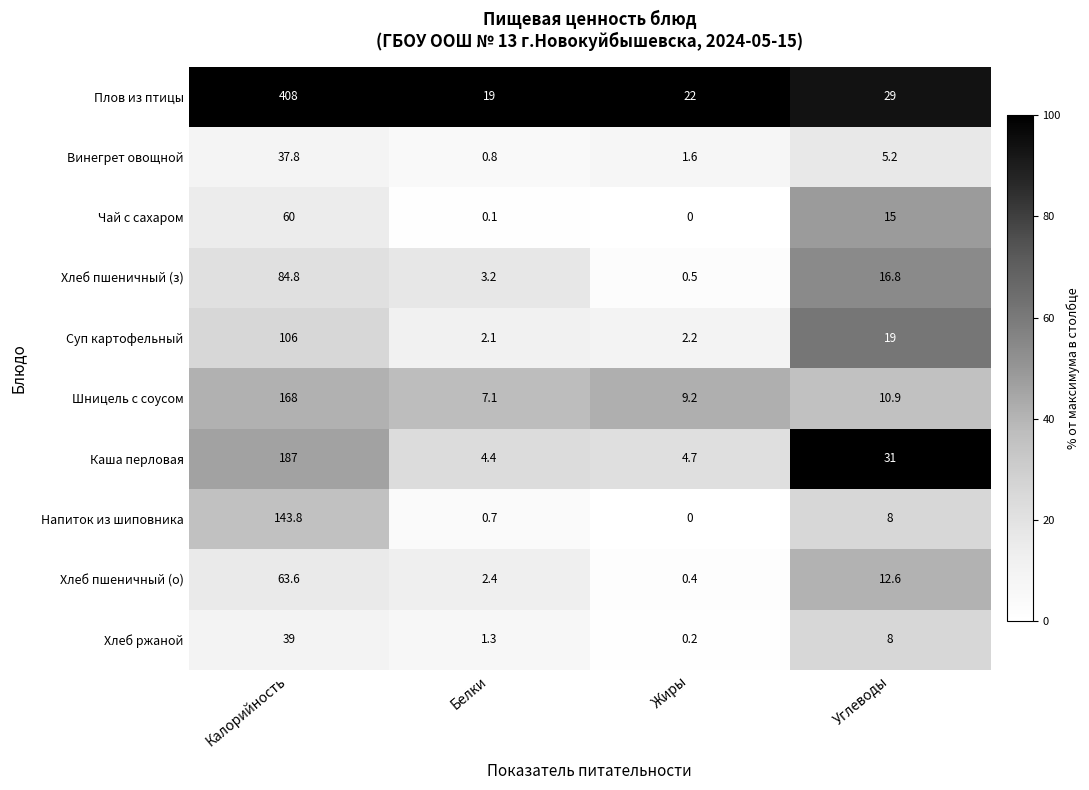

Which series has the largest total across all categories?

Плов из птицы